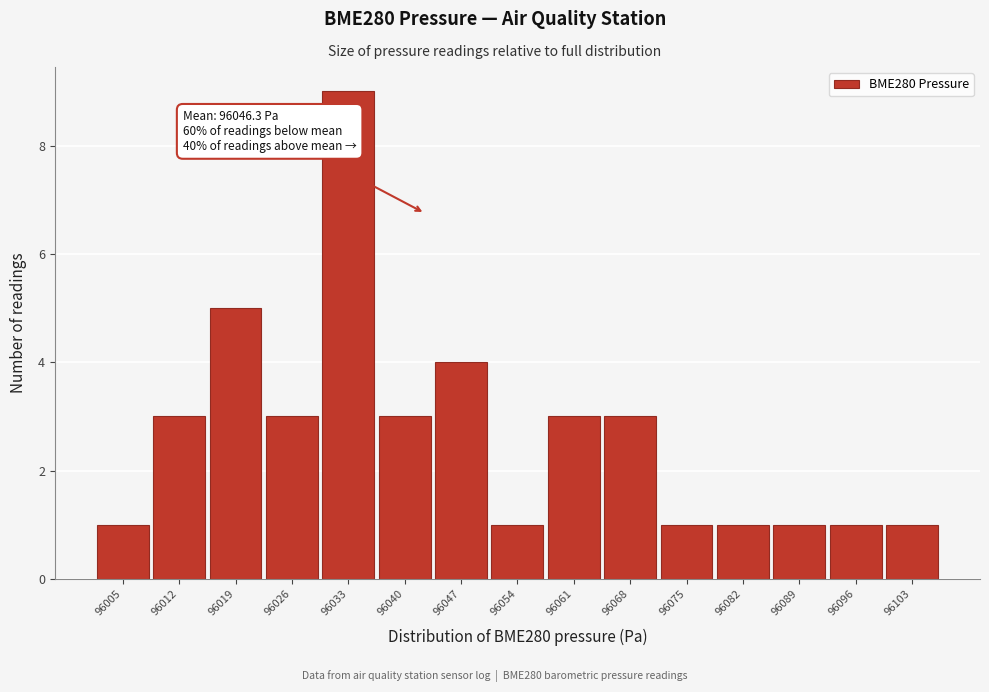

Reading right to left, extract all data points from this chart.

96103=1	96096=1	96089=1	96082=1	96075=1	96068=3	96061=3	96054=1	96047=4	96040=3	96033=9	96026=3	96019=5	96012=3	96005=1